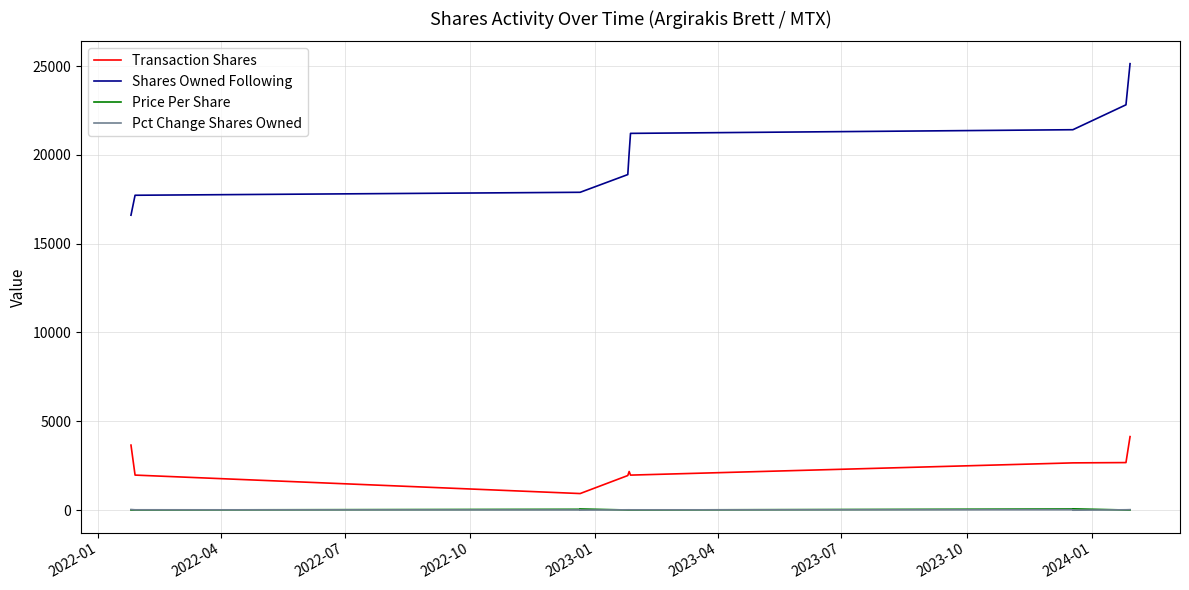

What is the value of the Price Per Share point at the 8th from the left?

58.0